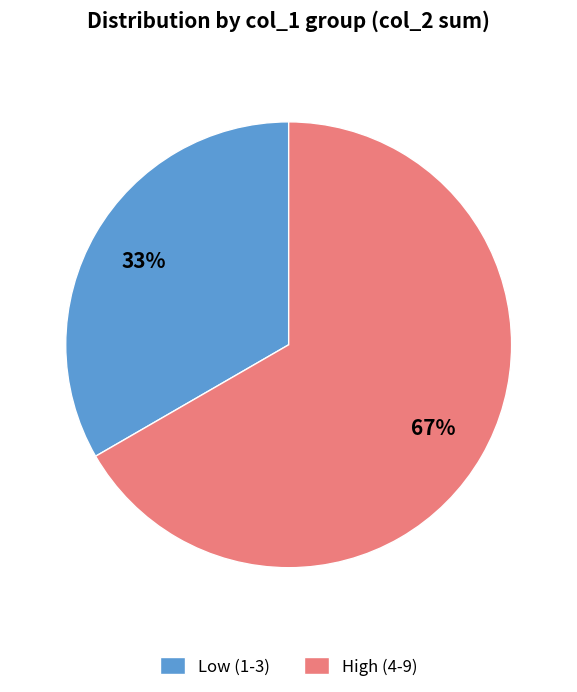

To the nearest percent, what percentage of the pie is High (4-9)?

67%